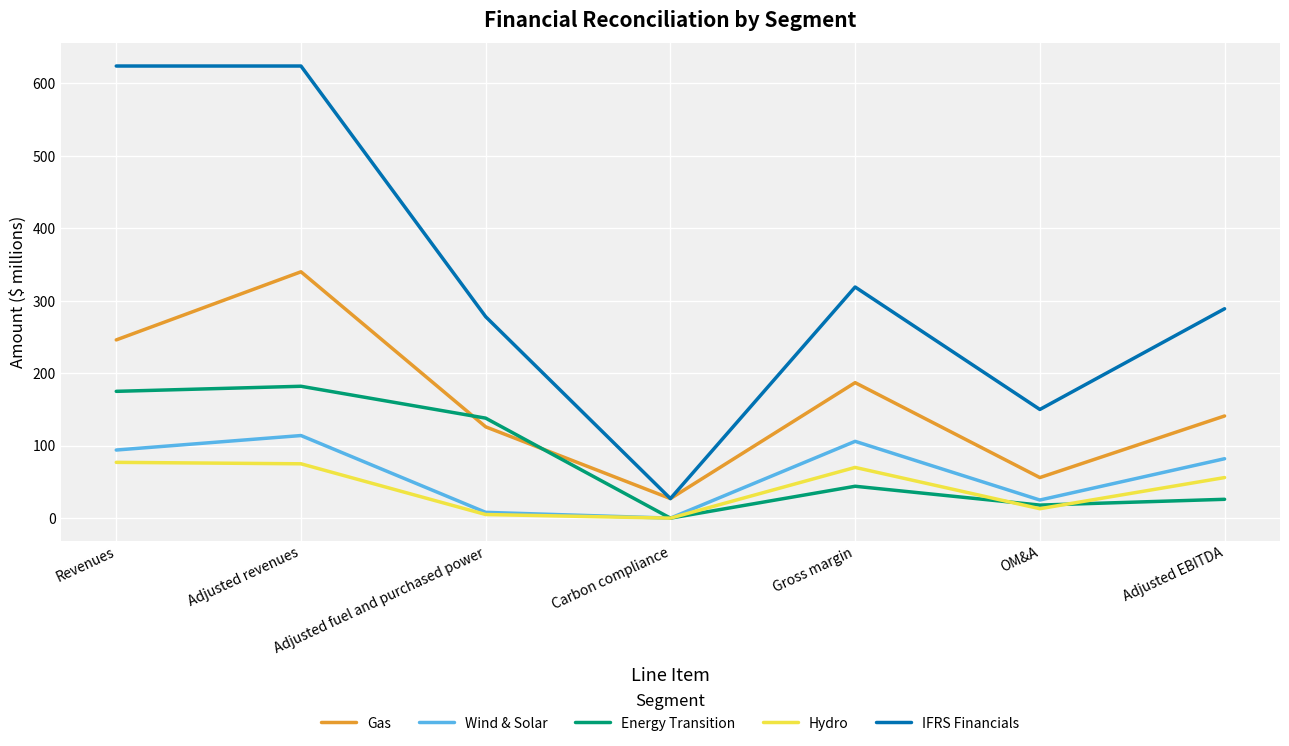

Does the chart display data point markers on the line(s)?

No